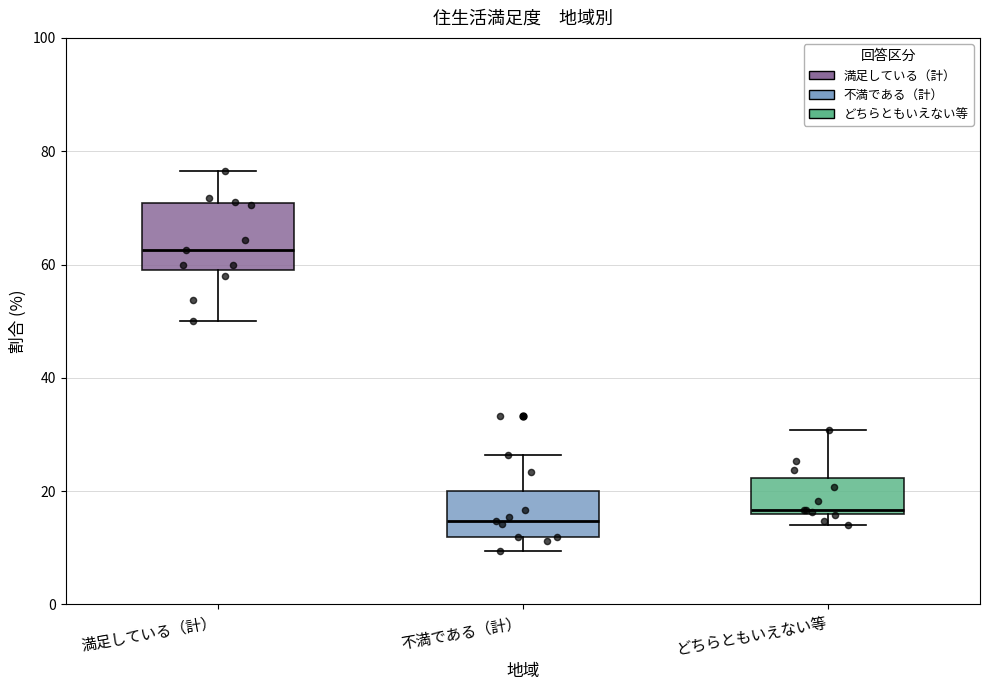

Reading left to right, read every box against the y-axis: the position of its median line, the range the box covers, and the ends of its whiskers. The values are not printed on the chart, so give them approximately, as read against the axis.

満足している（計）: median 62, box 58 to 70, whiskers 50 to 76
不満である（計）: median 14, box 12 to 20, whiskers 10 to 26
どちらともいえない等: median 16 (just above the box's lower edge), box 16 to 22, whiskers 14 to 30